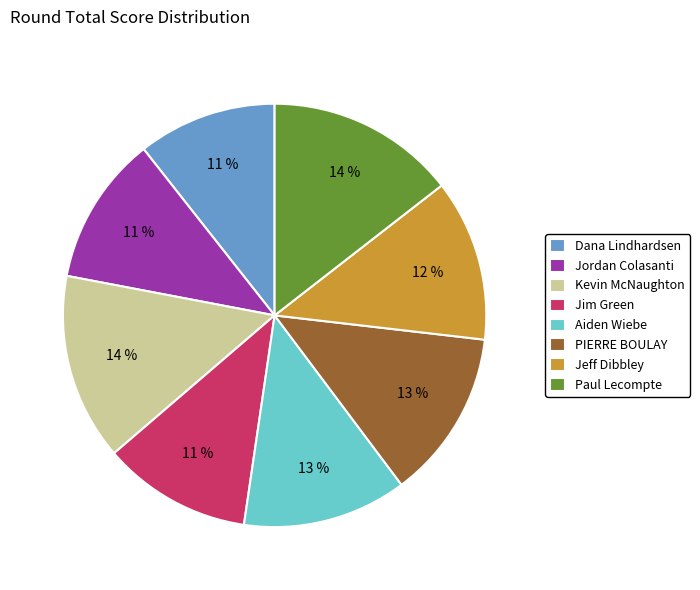

Is there a majority slice in this chart?

No